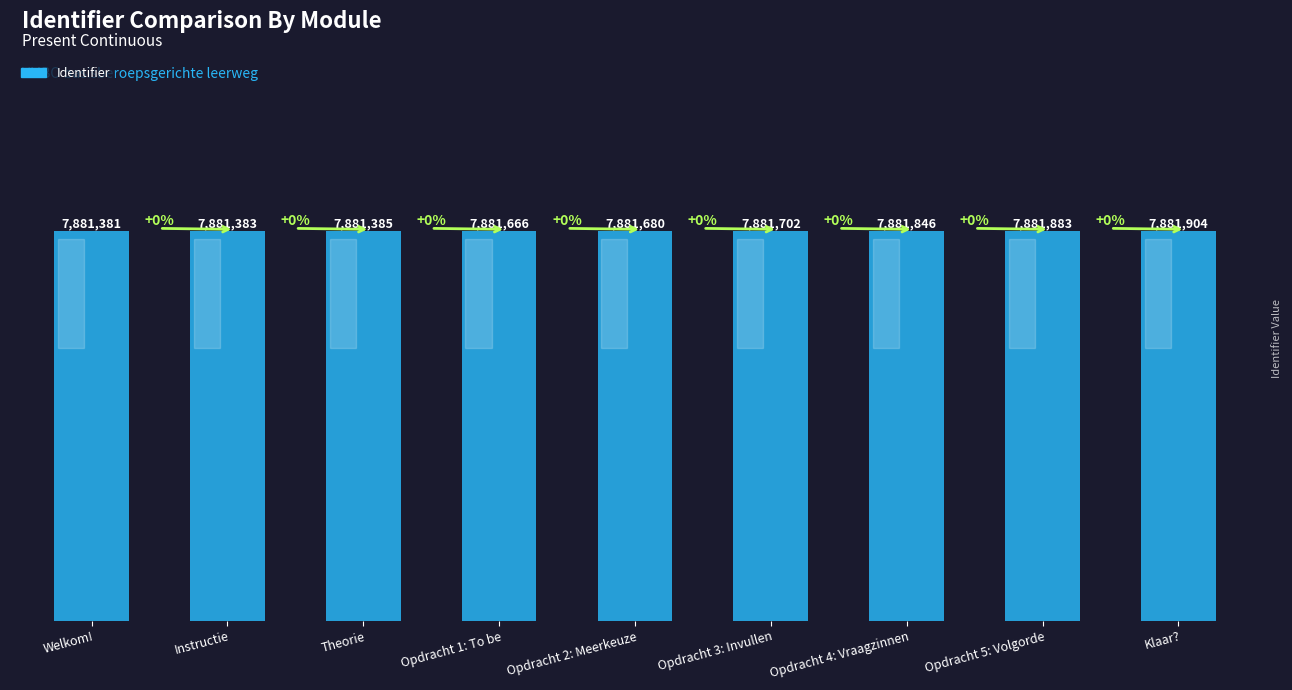

What is the change in value from Opdracht 1: To be to Opdracht 2: Meerkeuze?

+14